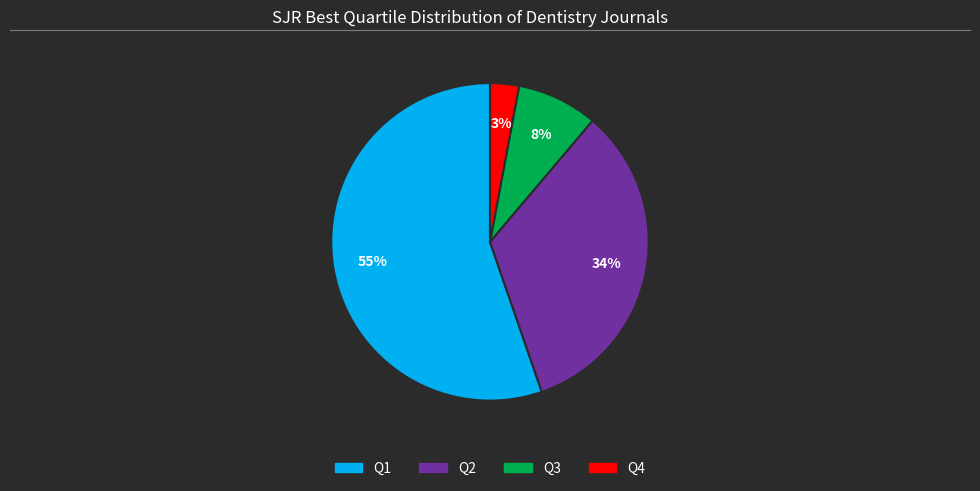

Approximately how many times larger is the value at Q4 compared to Q1?

0.1